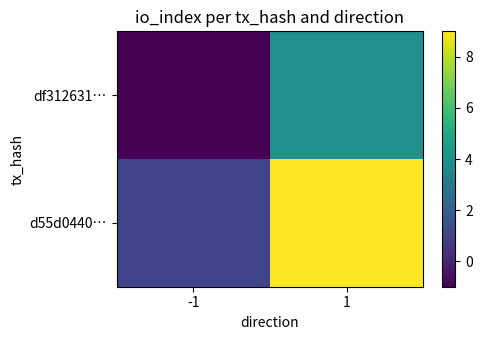

Rank the series by their maximum value, from lowest to highest.

df312631…, d55d0440…